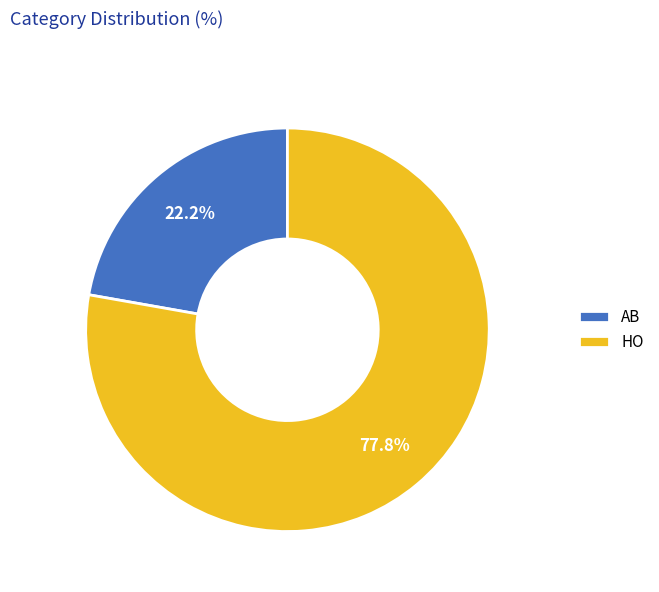

Count the number of slices in the pie.

2